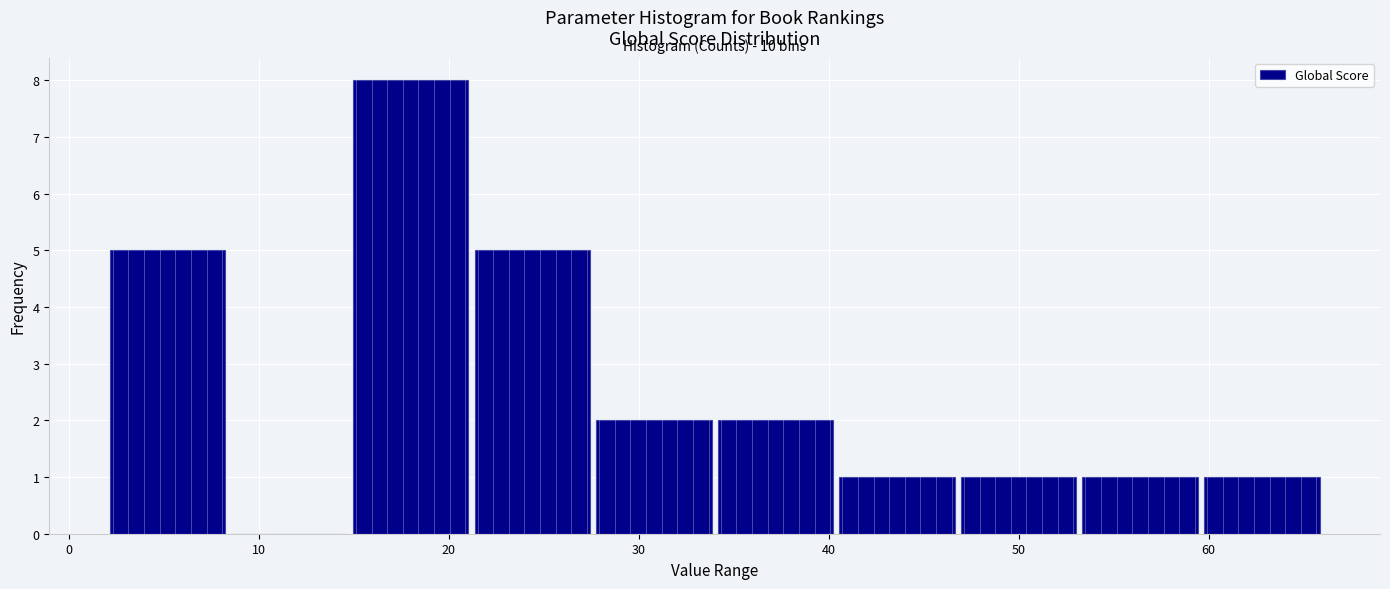

Which range on the x-axis has the tallest bar?

14.8 to 21.2